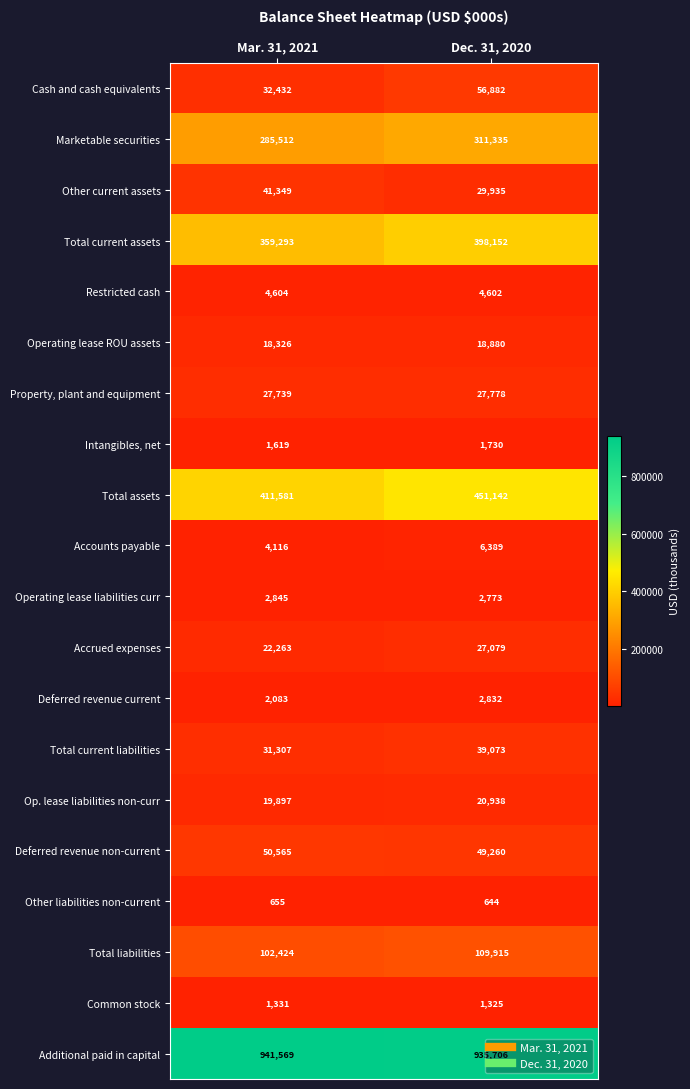

What is the difference between the maximum and minimum values in the Deferred revenue non-current series?

1305